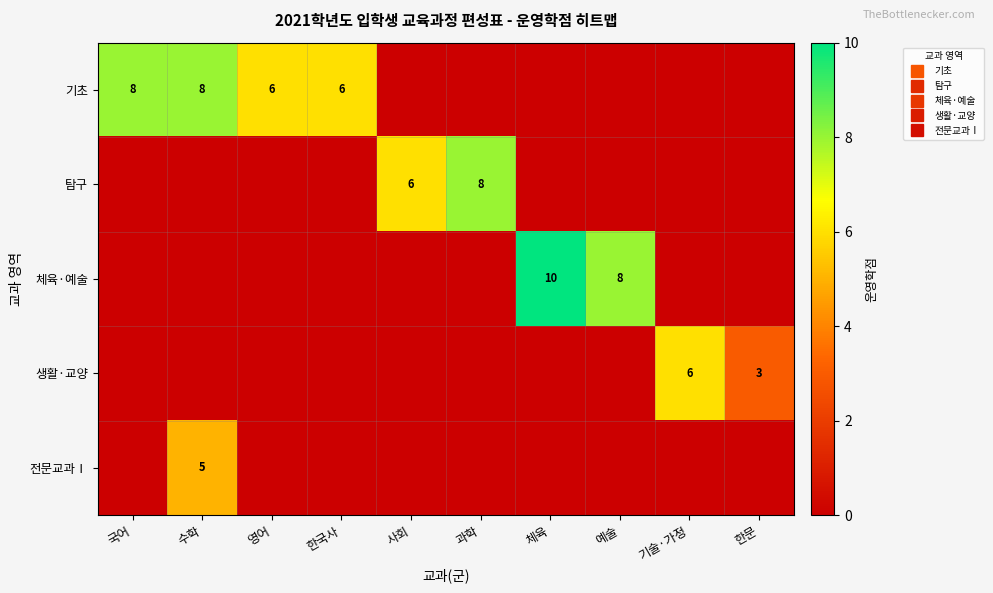

What is the maximum value shown in the chart?

10